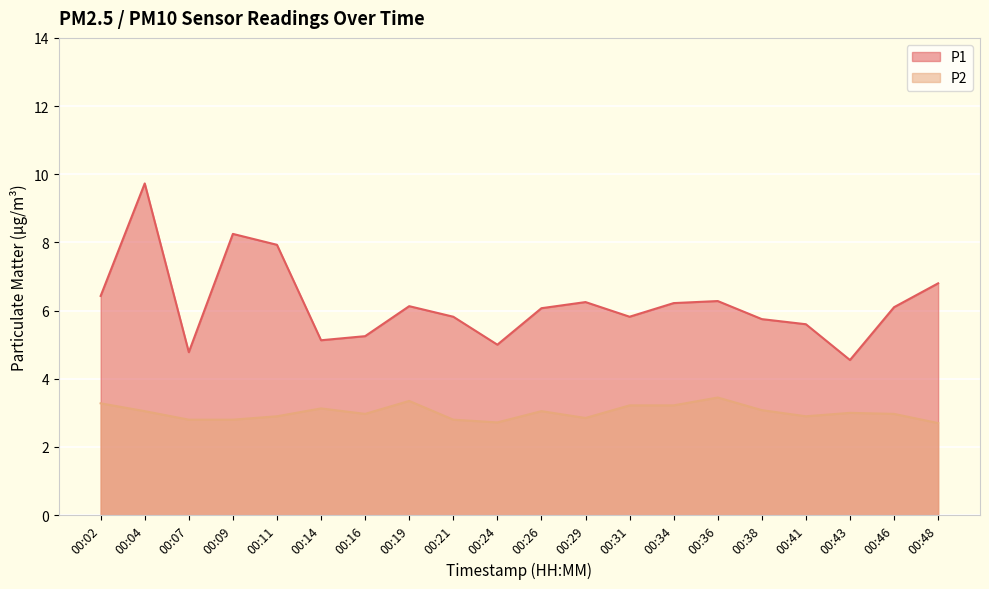

What is the average value of the P2 series?

3.0